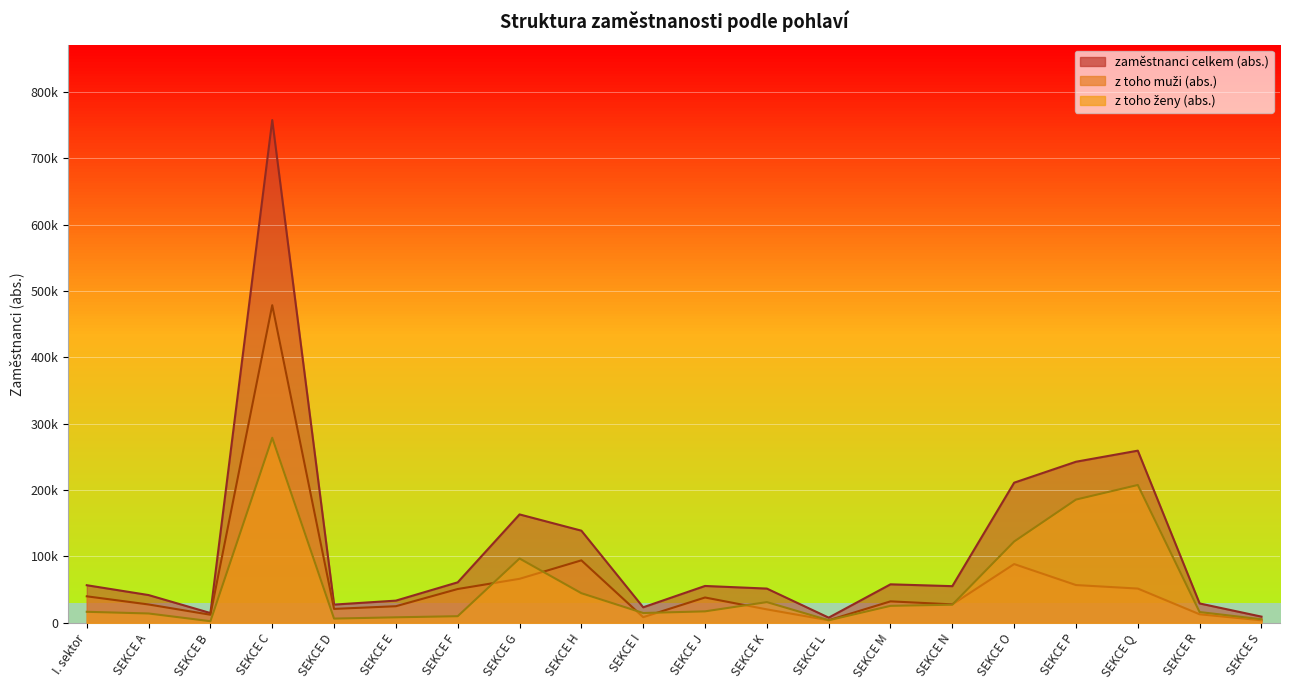

Between SEKCE F and SEKCE G, which is larger?

SEKCE G